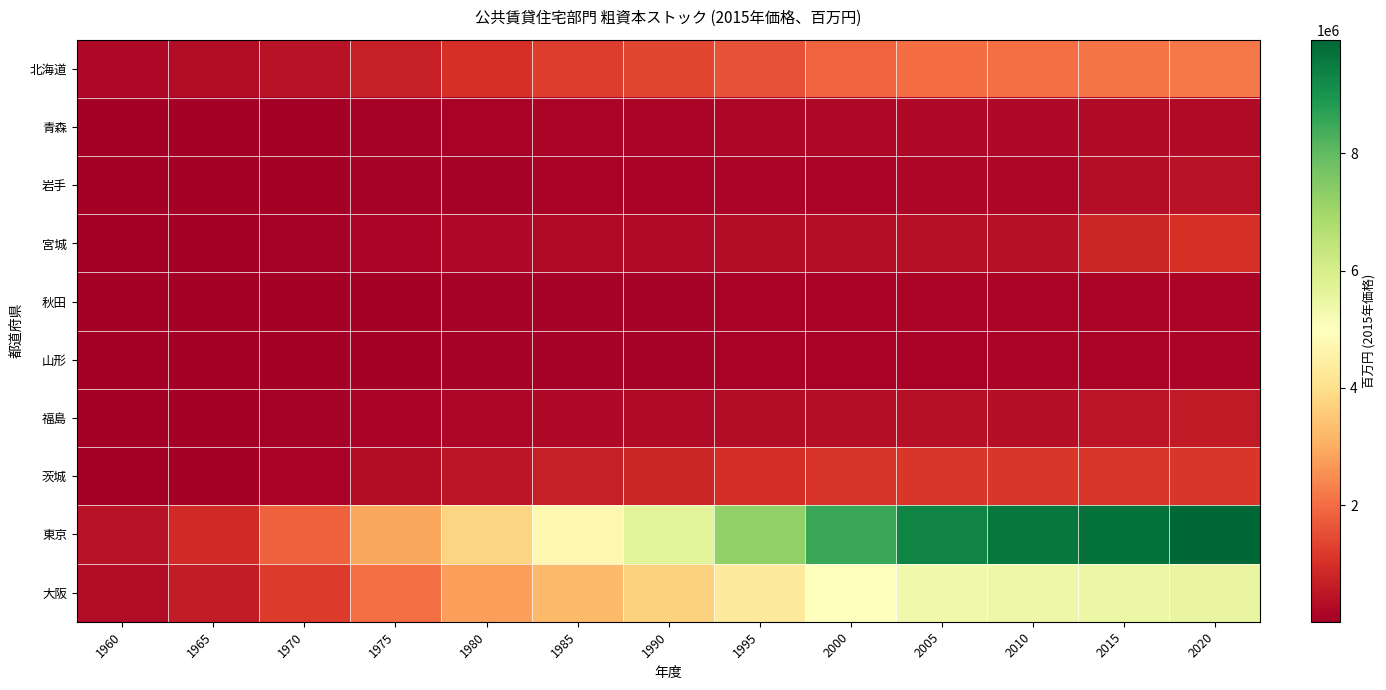

Reading right to left, list all the values displayed in this chart.

北海道: 2020=2184714	2015=2115923	2010=2053656	2005=2000489	2000=1846353	1995=1577065	1990=1392993	1985=1234417	1980=989846	1975=685681	1970=435863	1965=292847	1960=212179
青森: 2020=255013	2015=246450	2010=240529	2005=234992	2000=215826	1995=184608	1990=160581	1985=141371	1980=111608	1975=70627	1970=44021	1965=31168	1960=23293
岩手: 2020=435525	2015=344760	2010=188923	2005=184060	2000=167608	1995=142957	1990=123888	1985=108715	1980=86161	1975=57115	1970=39533	1965=28960	1960=20650
宮城: 2020=1014693	2015=804003	2010=362911	2005=396762	2000=358242	1995=311733	1990=278041	1985=258335	1980=214004	1975=137535	1970=81919	1965=48812	1960=32766
秋田: 2020=155442	2015=153786	2010=149653	2005=142630	2000=128901	1995=107180	1990=88179	1985=76029	1980=59360	1975=37359	1970=26862	1965=19797	1960=16389
山形: 2020=142496	2015=139154	2010=132997	2005=123602	2000=112085	1995=94850	1990=77367	1985=67523	1980=55176	1975=36863	1970=23700	1965=17329	1960=12881
福島: 2020=592339	2015=462560	2010=347912	2005=366117	2000=347636	1995=304074	1990=258456	1985=224271	1980=184036	1975=121563	1970=76148	1965=50075	1960=33595
茨城: 2020=1109141	2015=1127914	2010=1119539	2005=1109636	2000=1069007	1995=964071	1990=813524	1985=675677	1980=493279	1975=306192	1970=122103	1965=46204	1960=27424
東京: 2020=9940634	2015=9742235	2010=9629747	2005=9354575	2000=8532670	1995=7231739	1990=5682773	1985=4708794	1980=3771503	1975=2916395	1970=1810322	1965=898530	1960=427830
大阪: 2020=5537984	2015=5465316	2010=5420716	2005=5333763	2000=5015199	1995=4338527	1990=3720845	1985=3256883	1980=2772959	1975=2030922	1970=1181848	1965=598375	1960=306997